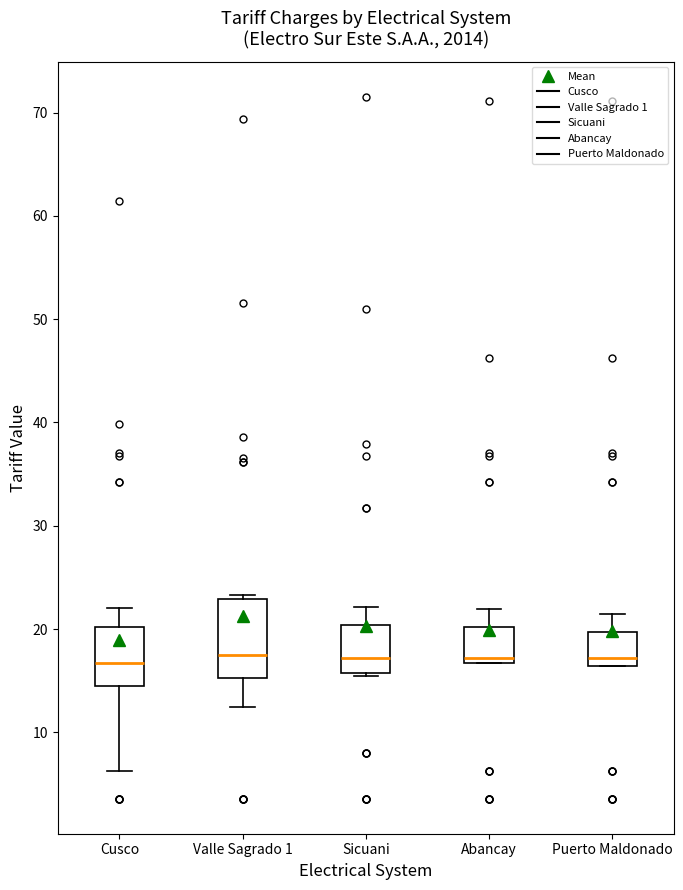

Reading left to right, read every box against the y-axis: the position of its median line, the range the box covers, and the ends of its whiskers. The values are not printed on the chart, so give them approximately, as read against the axis.

Cusco: median 17, box 14 to 20, whiskers 6 to 22
Valle Sagrado 1: median 18, box 15 to 23, whiskers 12 to 23 (just above the box's upper edge)
Sicuani: median 17, box 16 to 20, whiskers 16 to 22
Abancay: median 17 (just above the box's lower edge), box 17 to 20, whiskers 17 to 22
Puerto Maldonado: median 17, box 16 to 20, whiskers 16 to 21